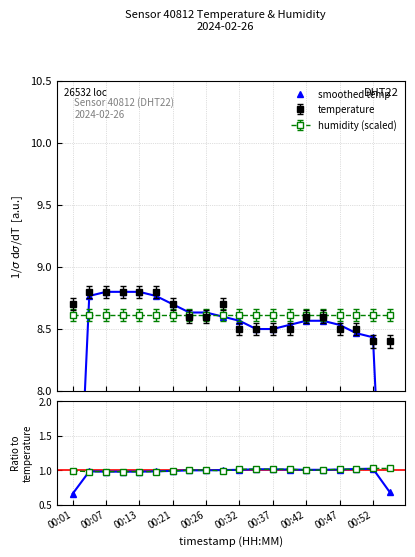

At which label is the value closest to 7?

00:01